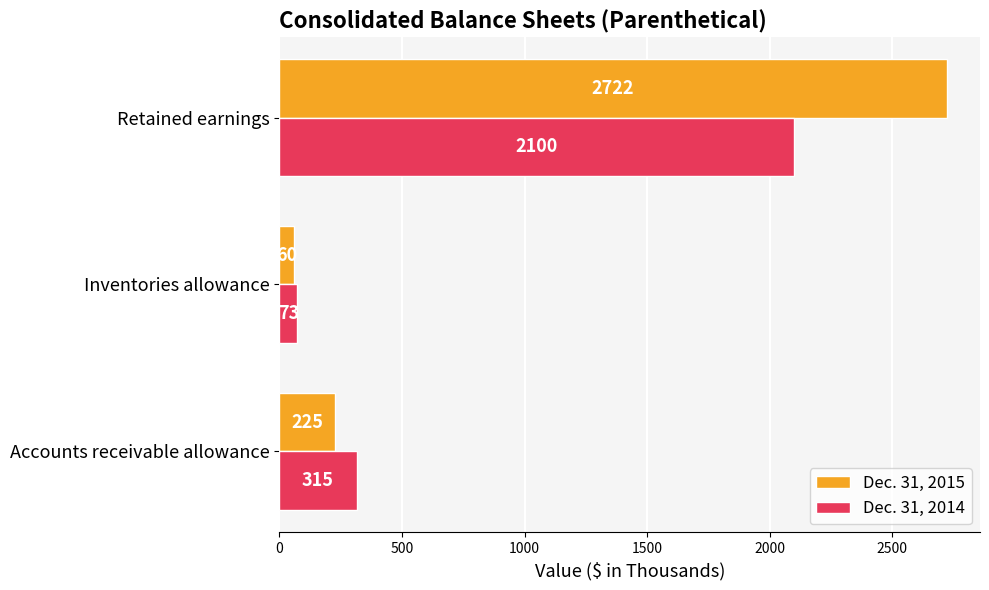

The Dec. 31, 2014 series shows 73 at Inventories allowance. True or false?

True